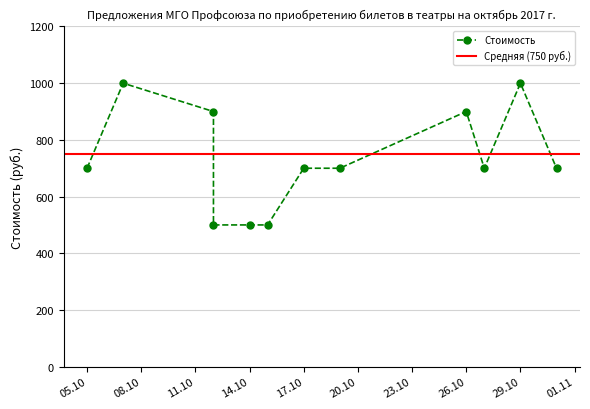

What is the value of the 10th point from the left?

700